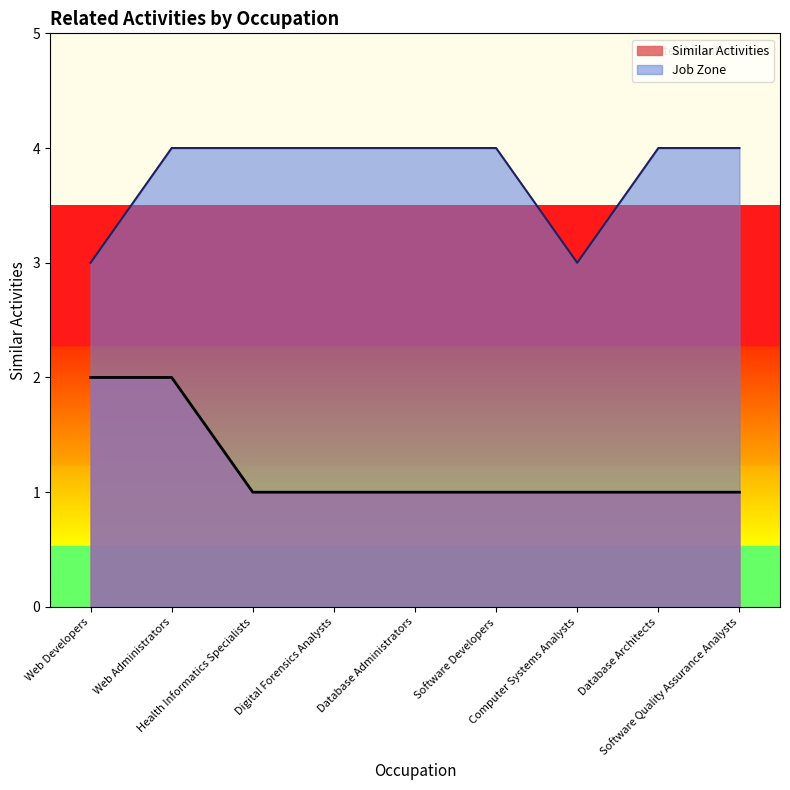

Where is the data nearest to the value 1?

Health Informatics Specialists